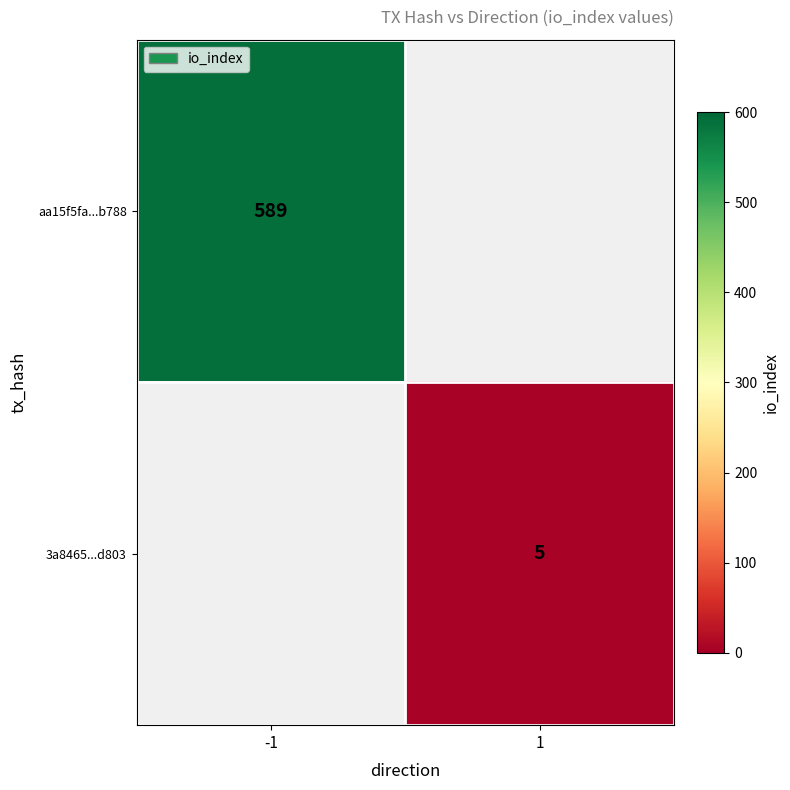

The aa15f5fa...b788 series shows 189 at -1. True or false?

False